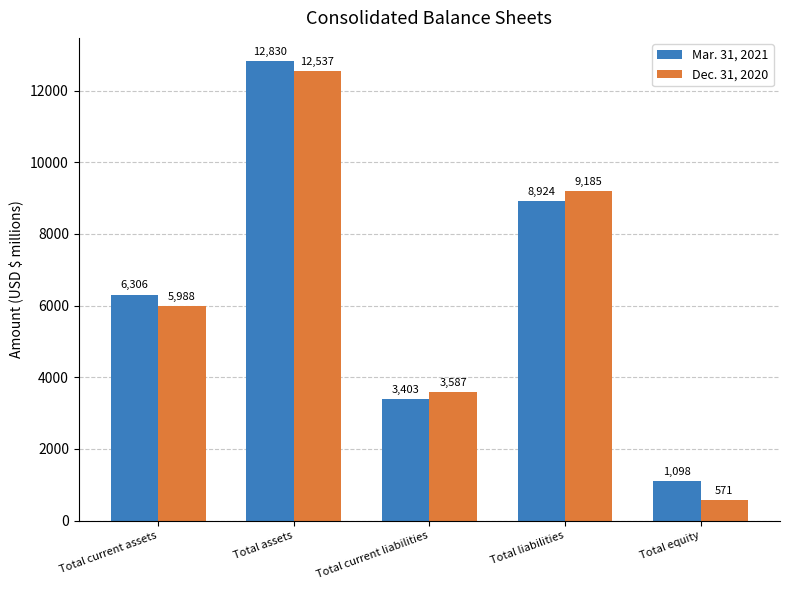

Which series has the largest range (max minus min)?

Dec. 31, 2020